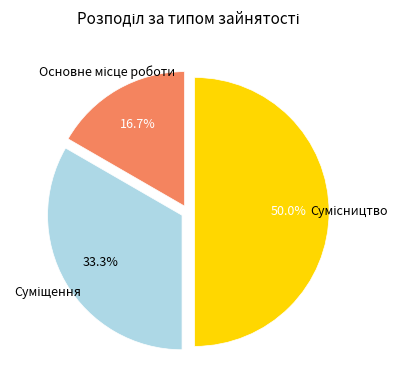

Count the number of slices in the pie.

3